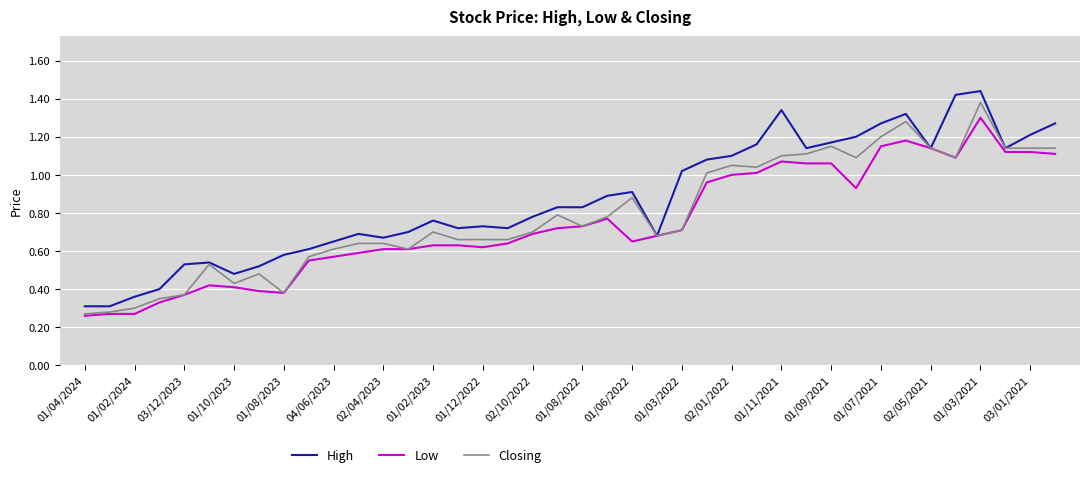

At how many categories does at least one series exceed 0?

40